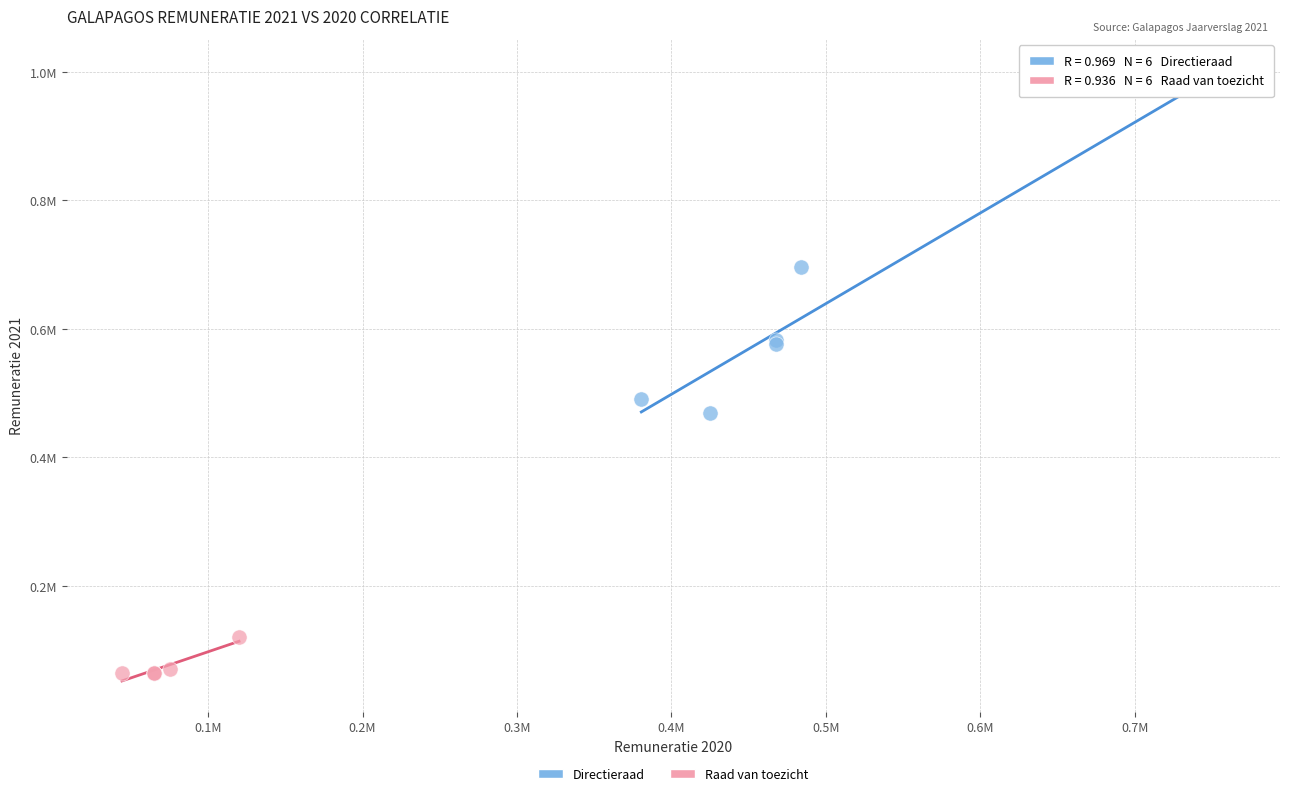

What are all the series names shown in the legend?

Directieraad, Raad van toezicht